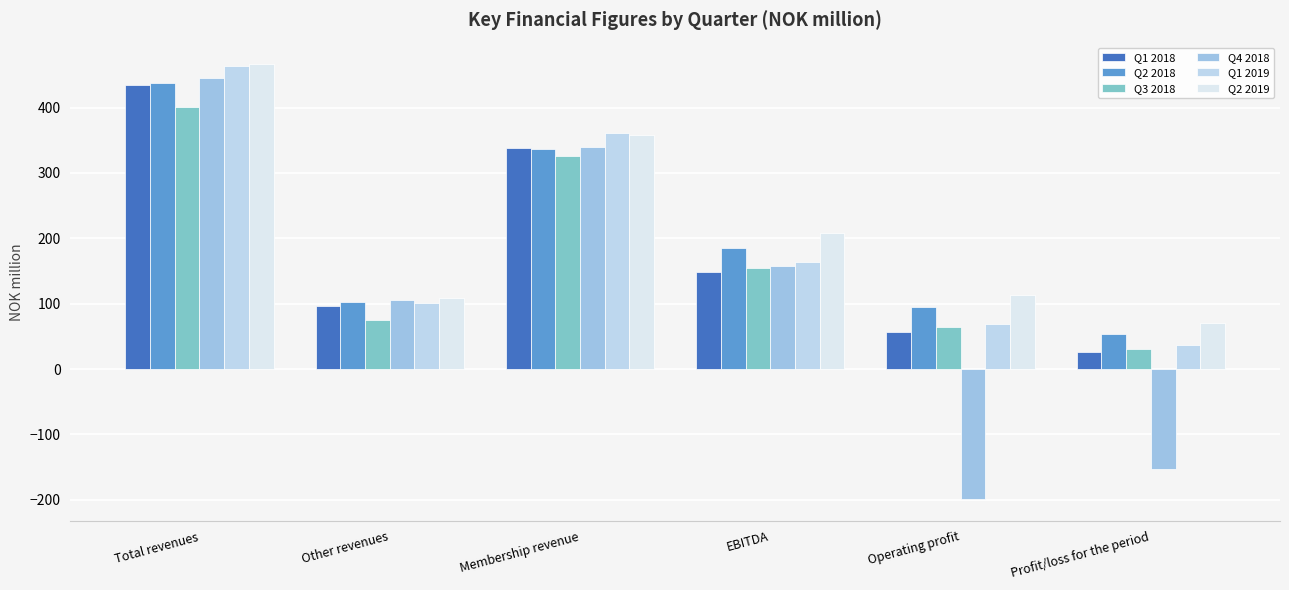

What is the value of the Q2 2019 bar at the 4th from the left?

208